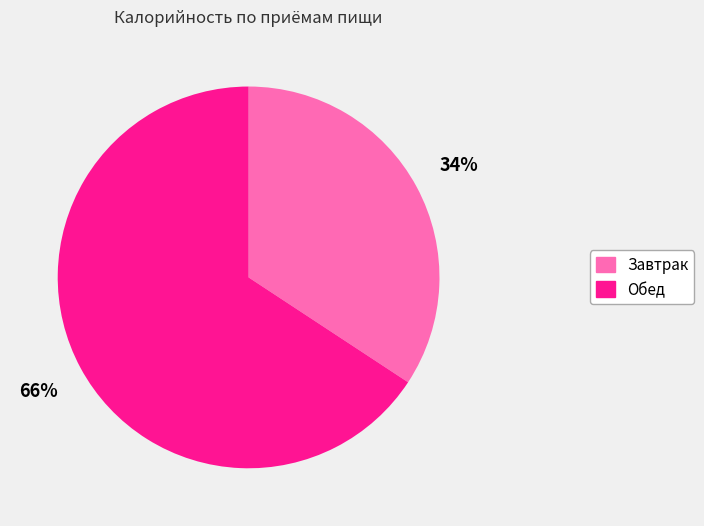

What is the smallest slice in the pie chart?

Завтрак